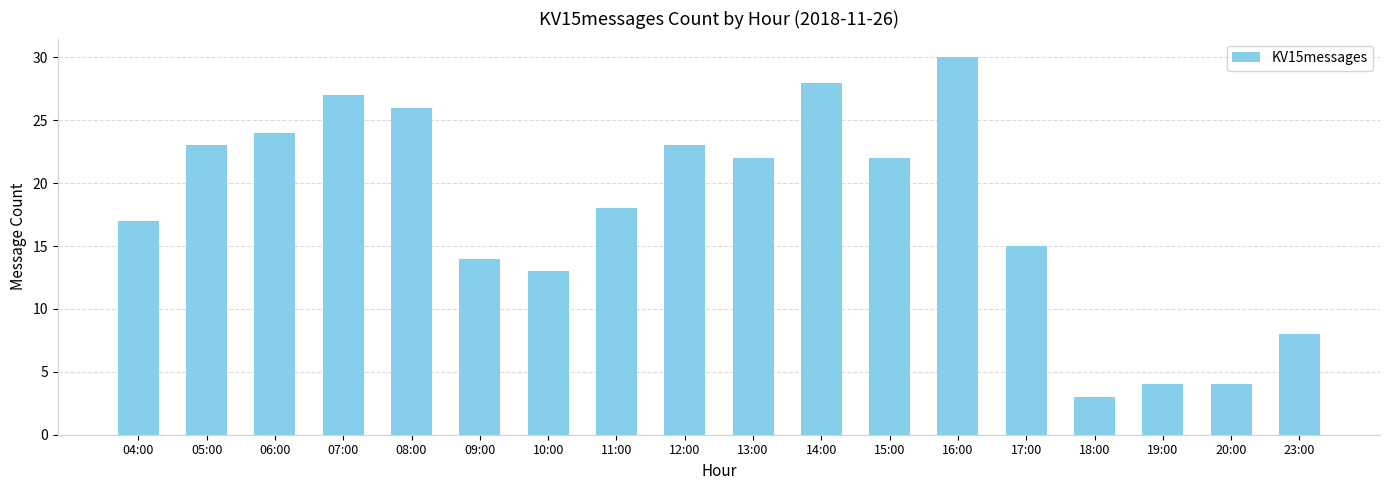

The value at 14:00 is 45. True or false?

False